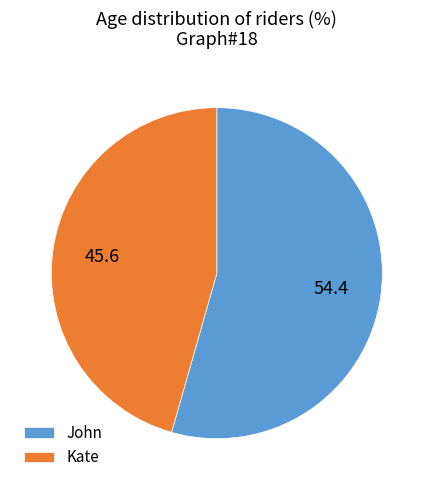

True or false: John accounts for 66% of the total.

False